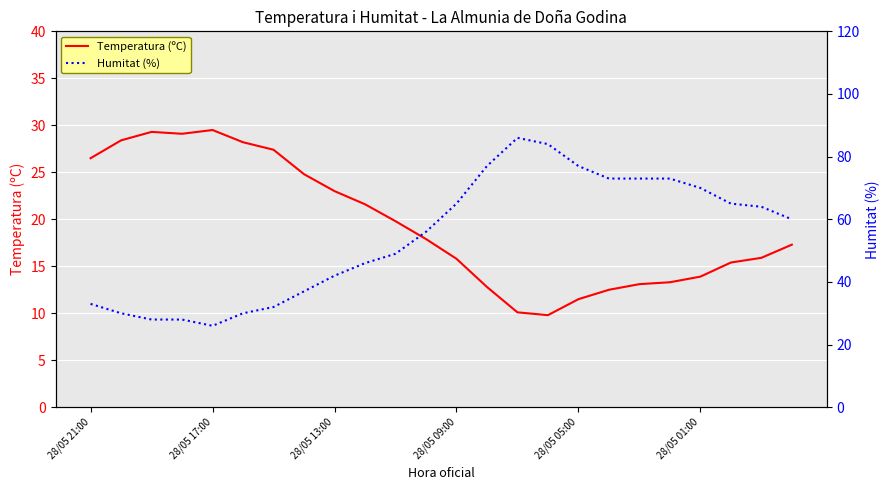

The value of Temperatura (ºC) at 28/05 13:00 is 30.2. True or false?

False